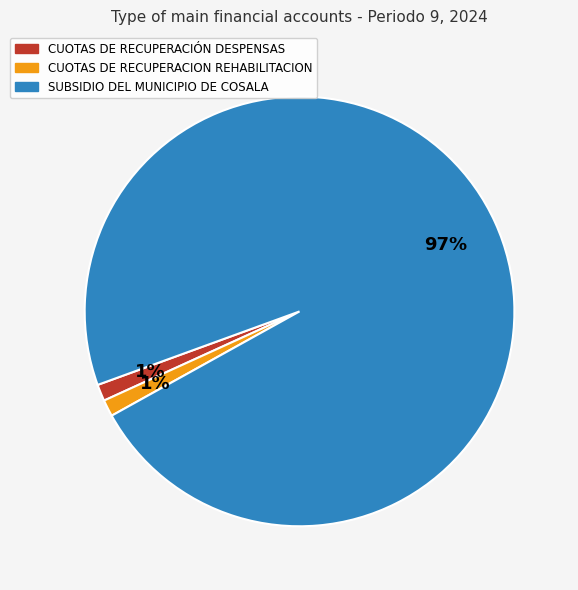

Which slice is the largest?

SUBSIDIO DEL MUNICIPIO DE COSALA